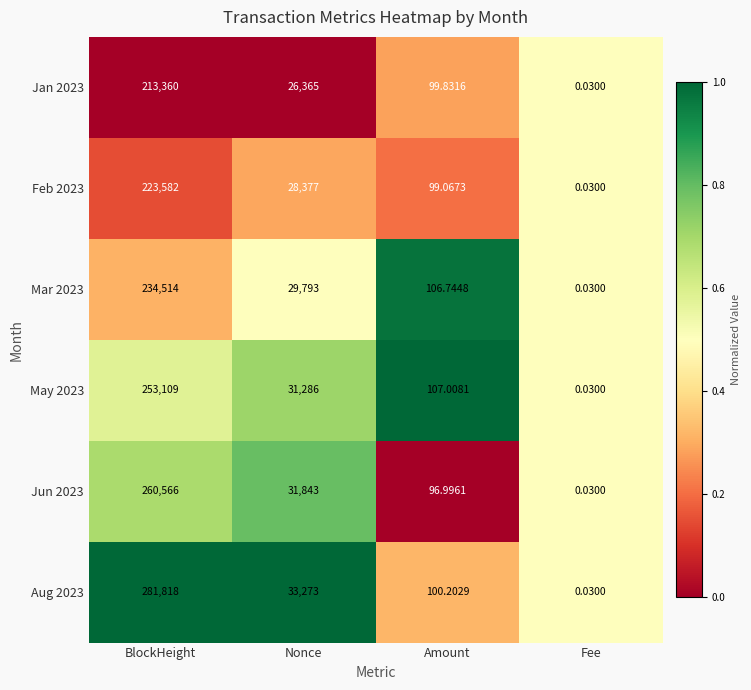

Rank the series by their maximum value, from lowest to highest.

Jan 2023, Feb 2023, Mar 2023, May 2023, Jun 2023, Aug 2023